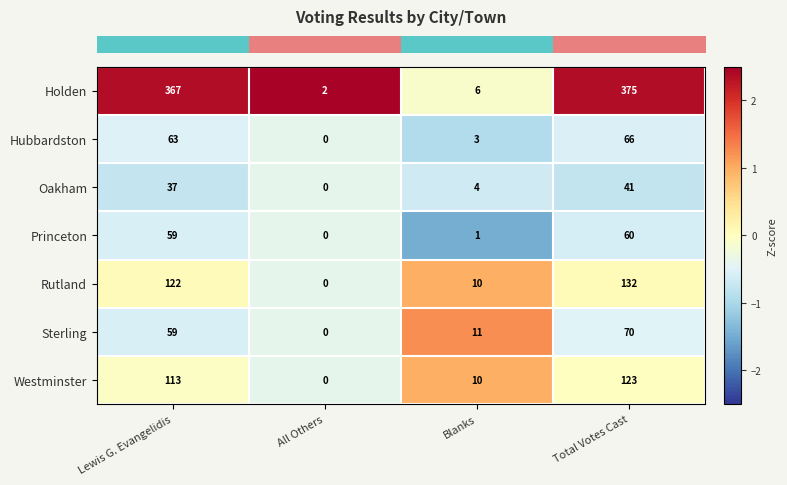

What is the total value across all series at Lewis G. Evangelidis?

820